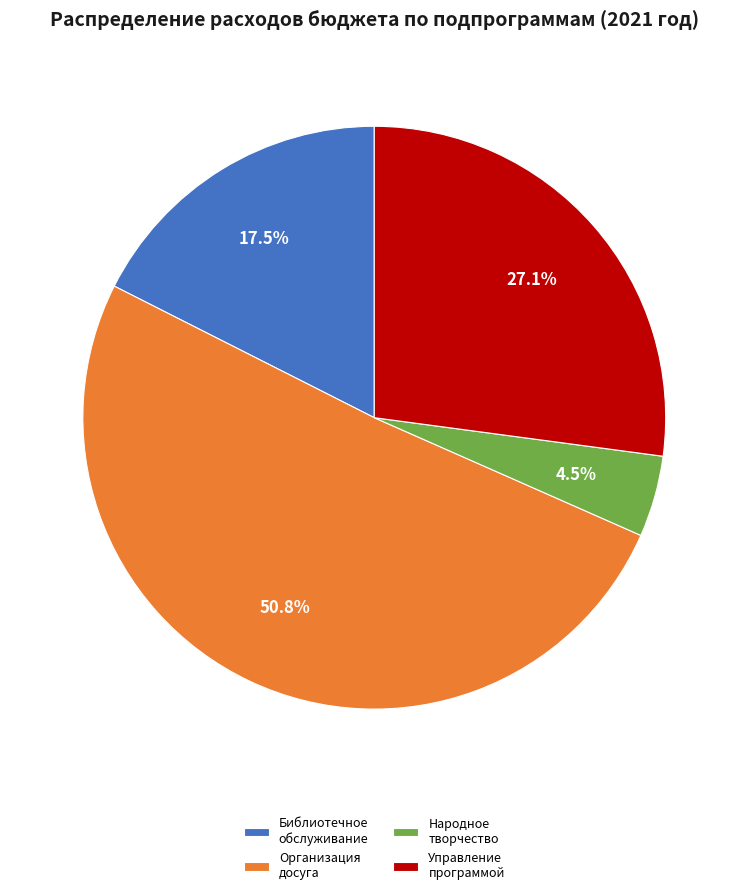

Rank the categories by value from lowest to highest.

Народное творчество, Библиотечное обслуживание, Управление программой, Организация досуга